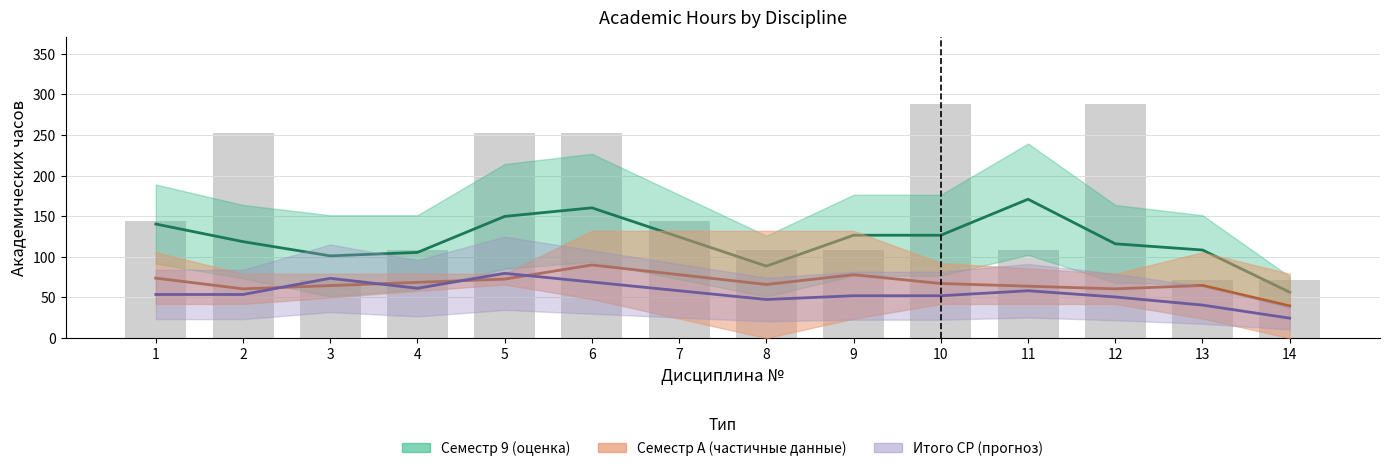

What is the sum of the Итого (СР) values at 4 and 11?

112